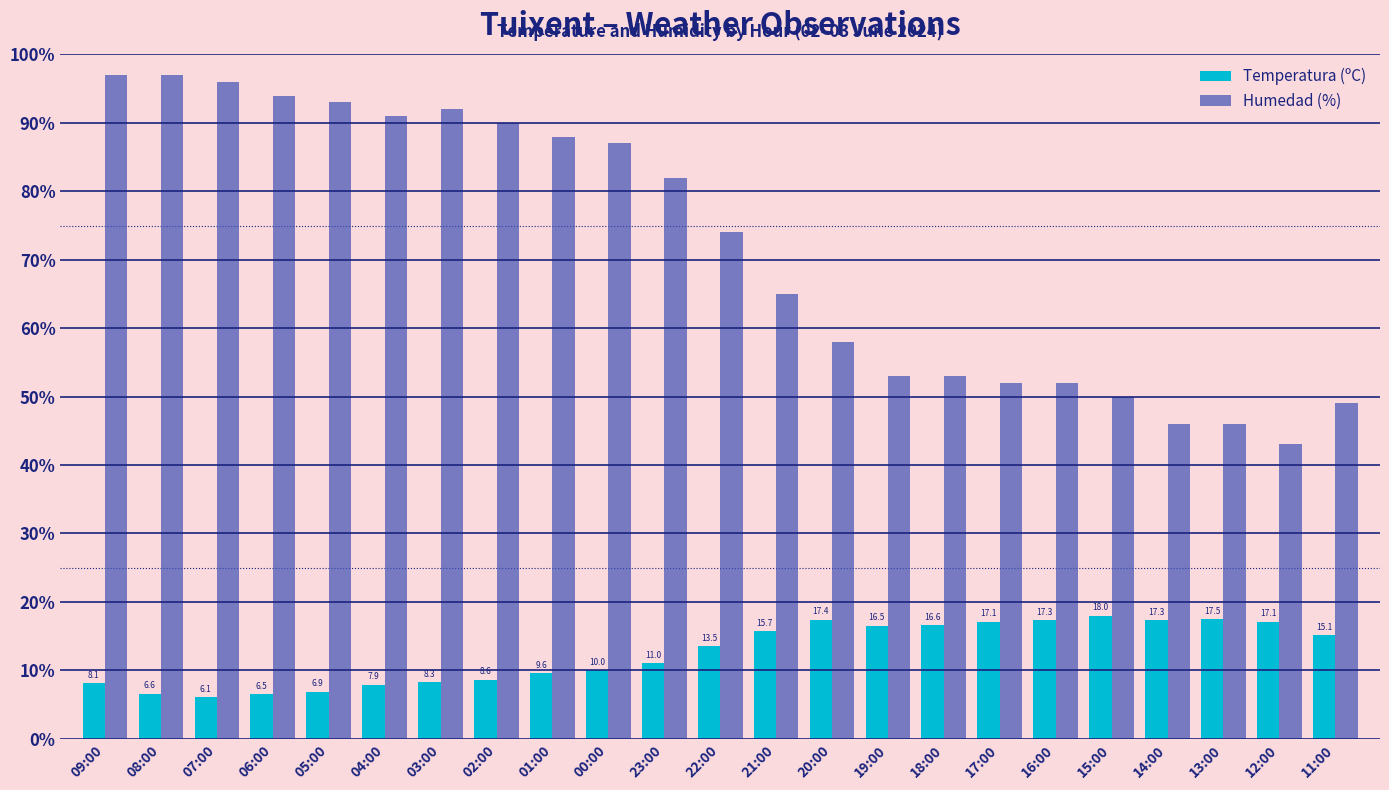

True or false: Humedad (%) has a value of 97.0 at 09:00.

True